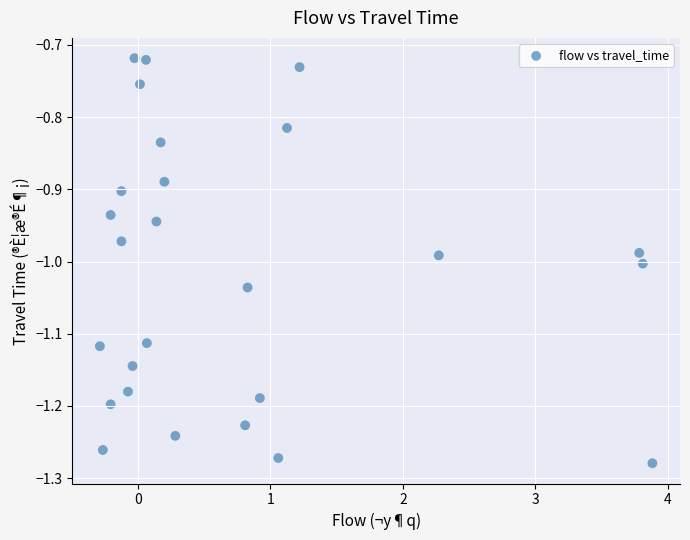

What is the range of Y values (max minus min)?

0.6